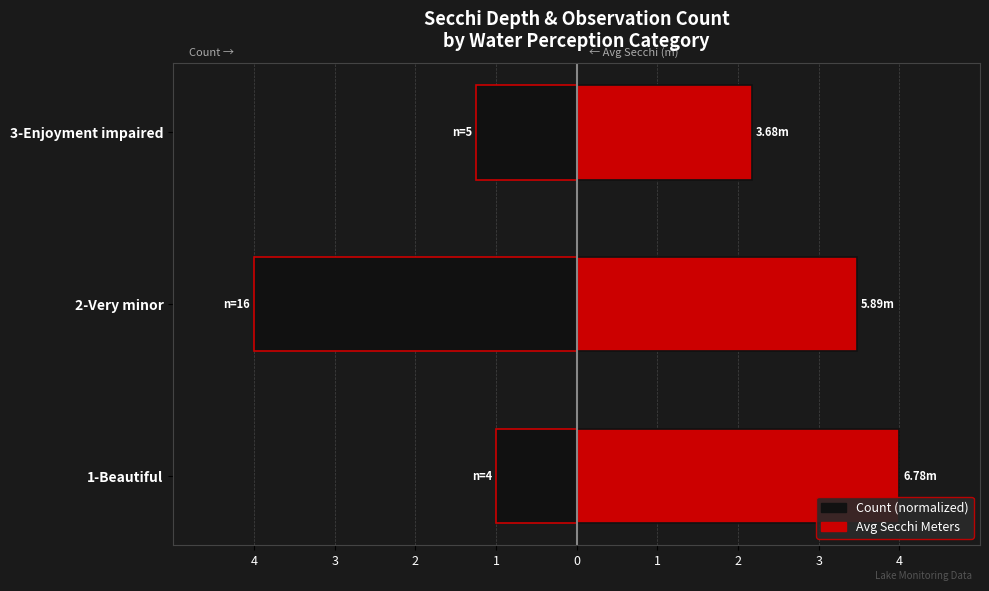

Rank the series by their average value, from highest to lowest.

Avg Secchi Meters (normalized), Count (normalized)